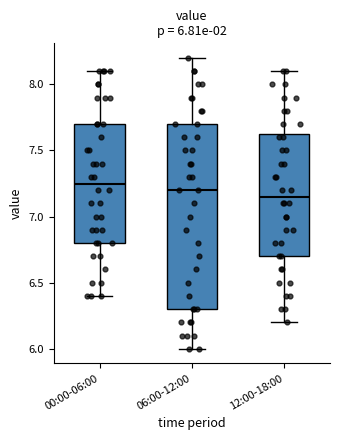

Which box is the tallest, from its lower edge to its upper edge?

06:00-12:00